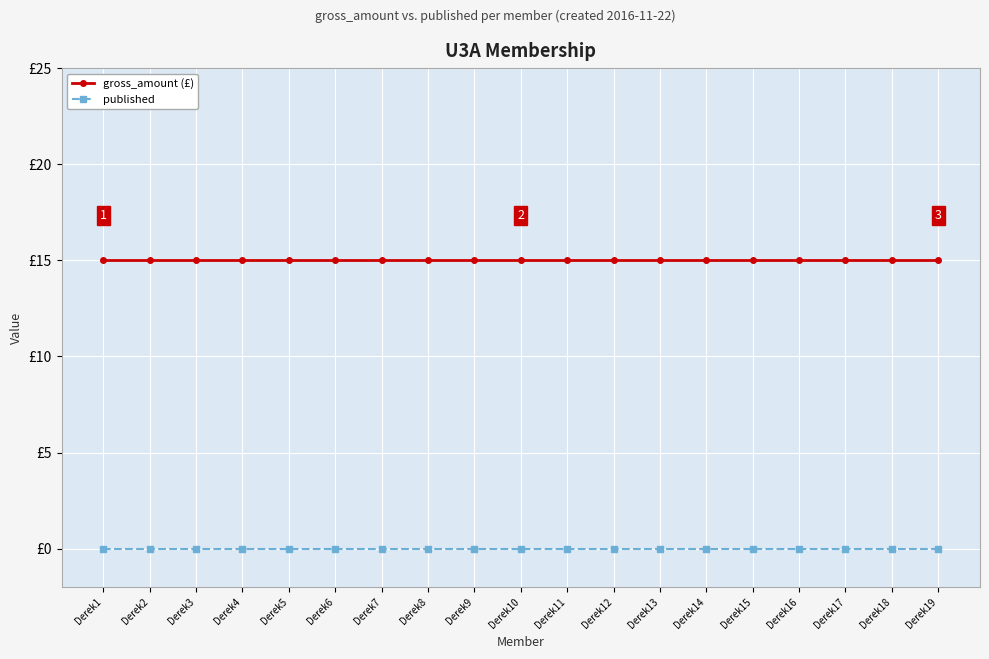

Which category has the highest value in the published series?

Derek1